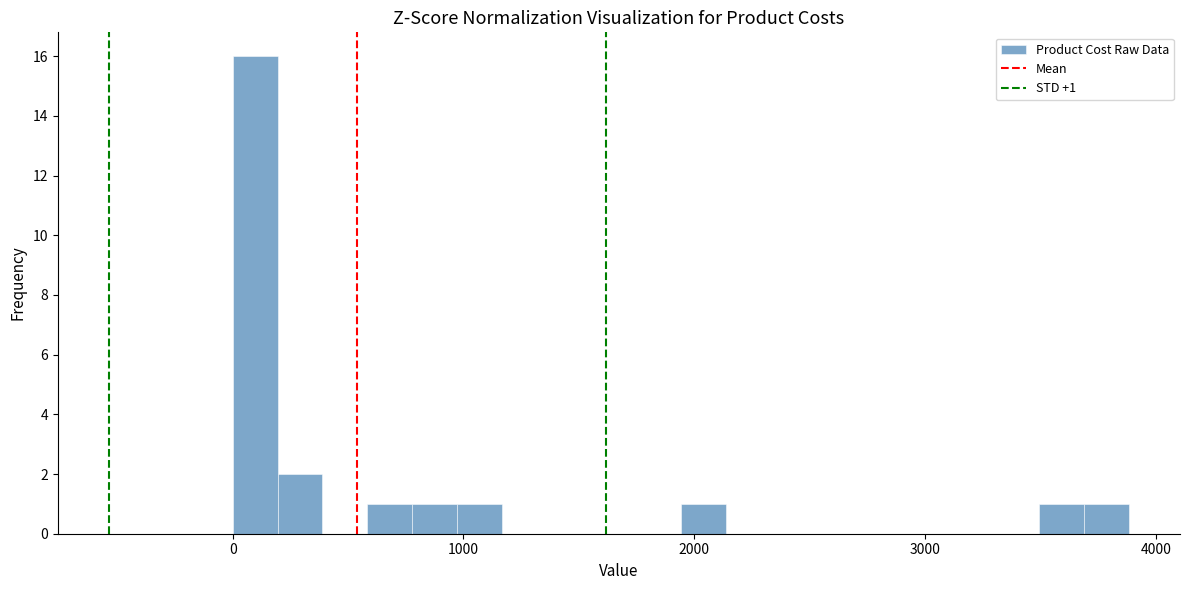

Around what value on the x-axis is the tallest bar? Give the approximate position of its centre, as read against the axis.

100